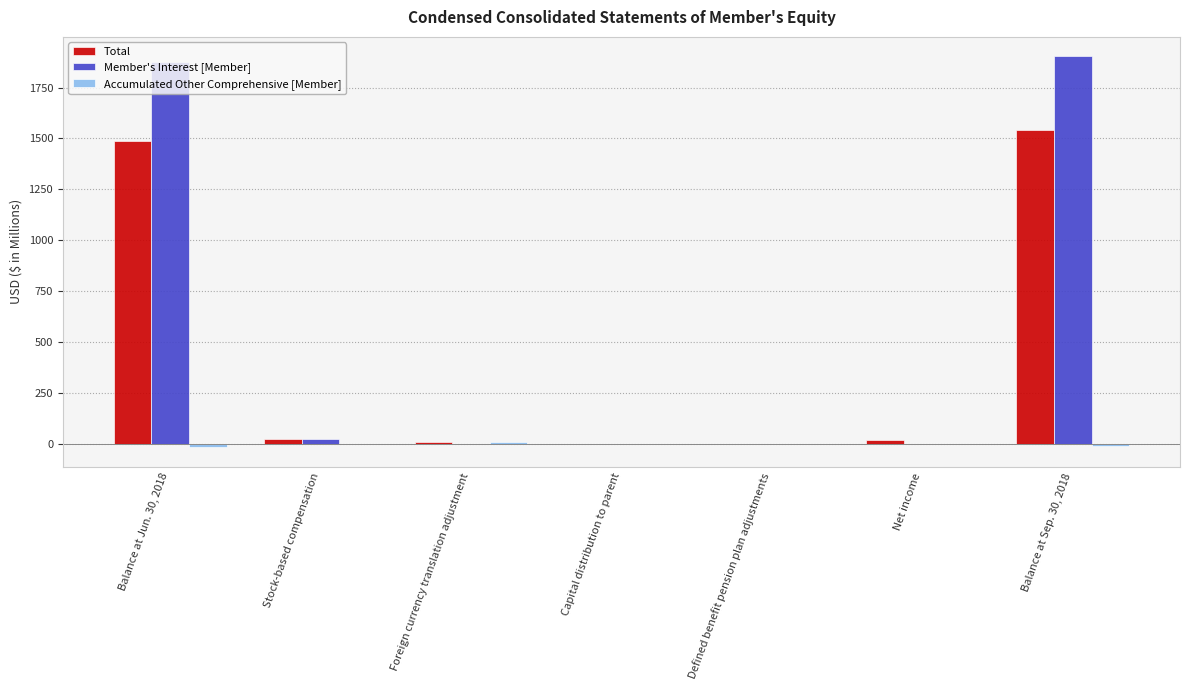

What is the maximum value for Member's Interest [Member]?

1902.7